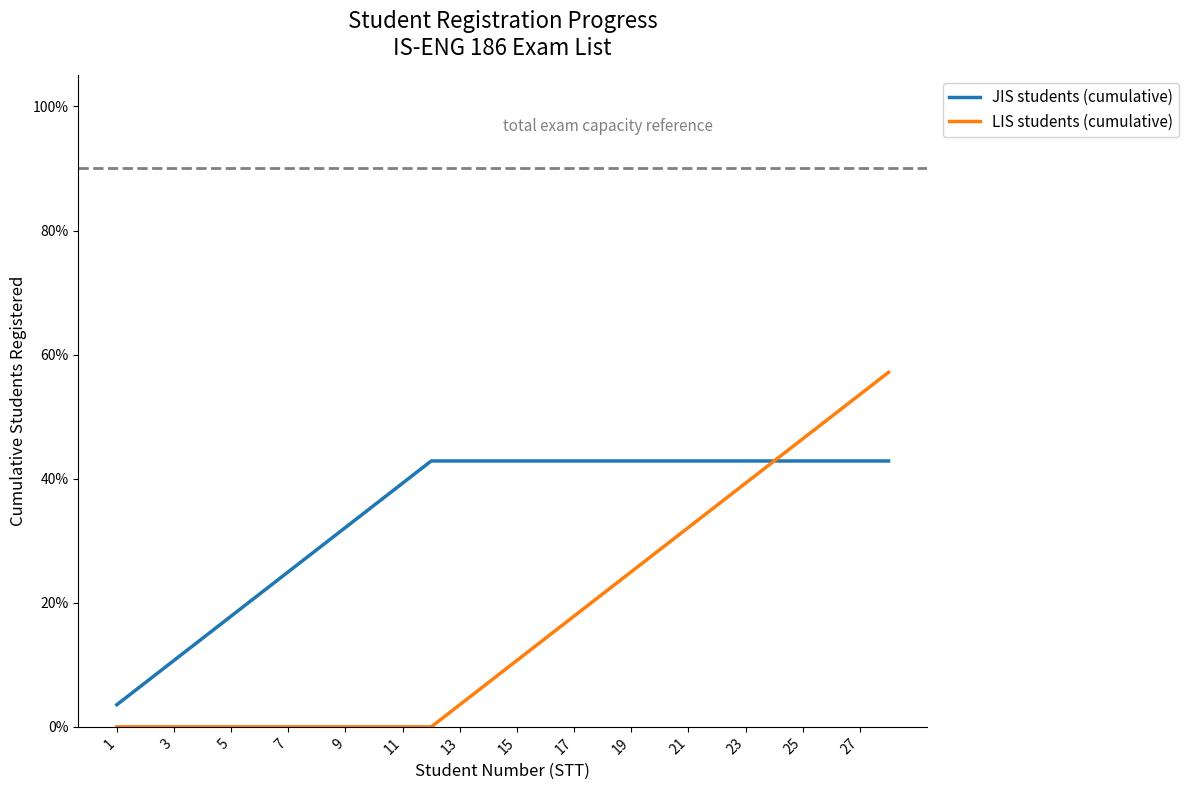

Reading left to right, what are all the values shown in this chart?

JIS students (cumulative): 0.0	0.1	0.1	0.1	0.2	0.2	0.2	0.3	0.3	0.4	0.4	0.4	0.4	0.4	0.4	0.4	0.4	0.4	0.4	0.4	0.4	0.4	0.4	0.4	0.4	0.4	0.4	0.4
LIS students (cumulative): 0.0	0.0	0.0	0.0	0.0	0.0	0.0	0.0	0.0	0.0	0.0	0.0	0.0	0.1	0.1	0.1	0.2	0.2	0.2	0.3	0.3	0.4	0.4	0.4	0.5	0.5	0.5	0.6